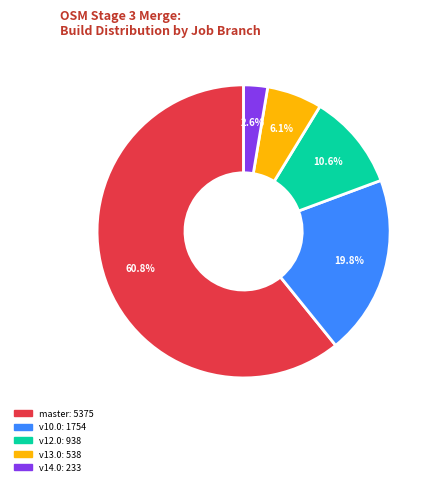

Is there a majority slice in this chart?

Yes